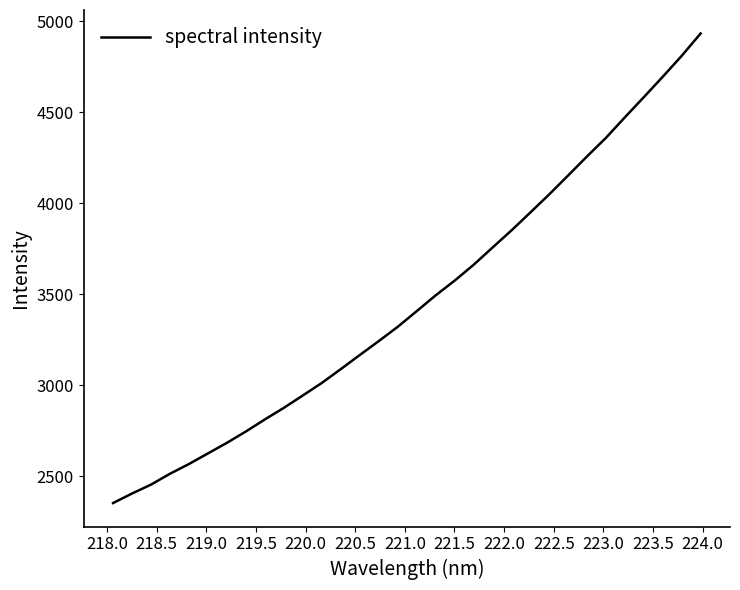

What is the smallest value displayed?

2352.4